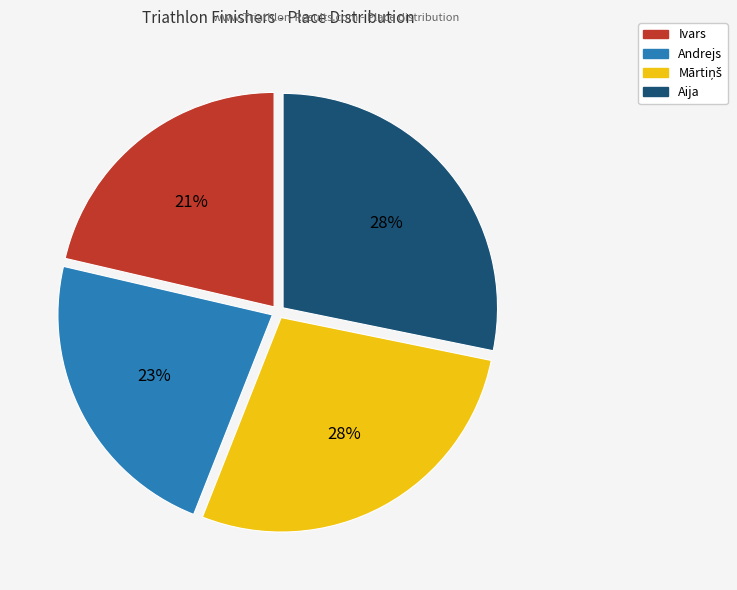

What is the ratio of the value at Andrejs to the value at Aija?

0.8